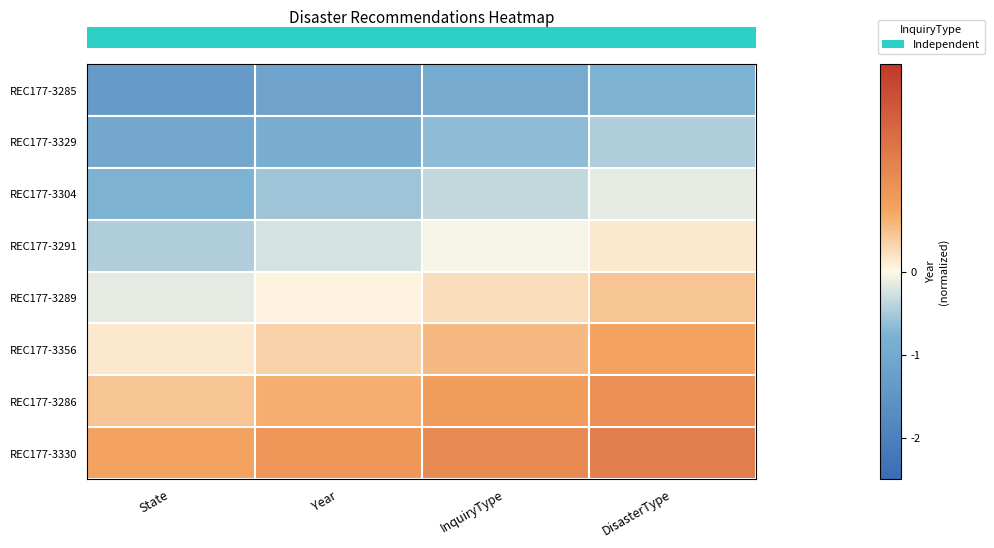

At which category does the chart reach its minimum across all series?

State